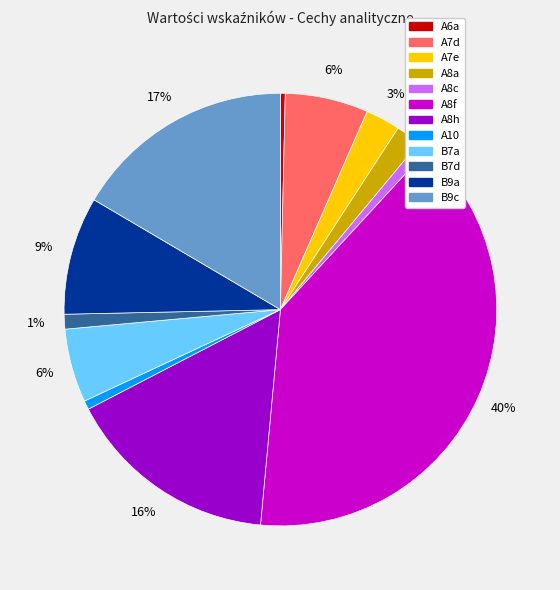

Which category has the biggest portion of the pie?

A8f